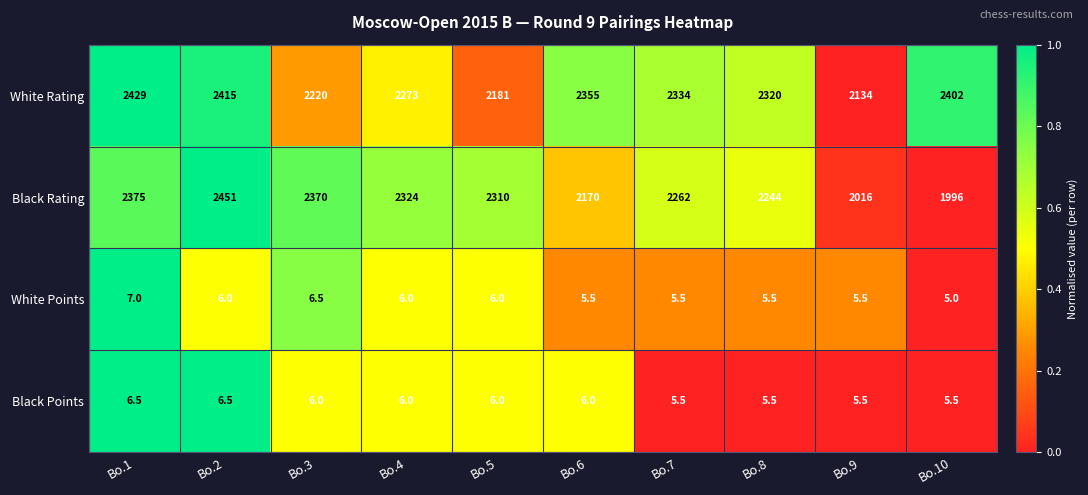

The White Points series shows 5.5 at Bo.9. True or false?

True